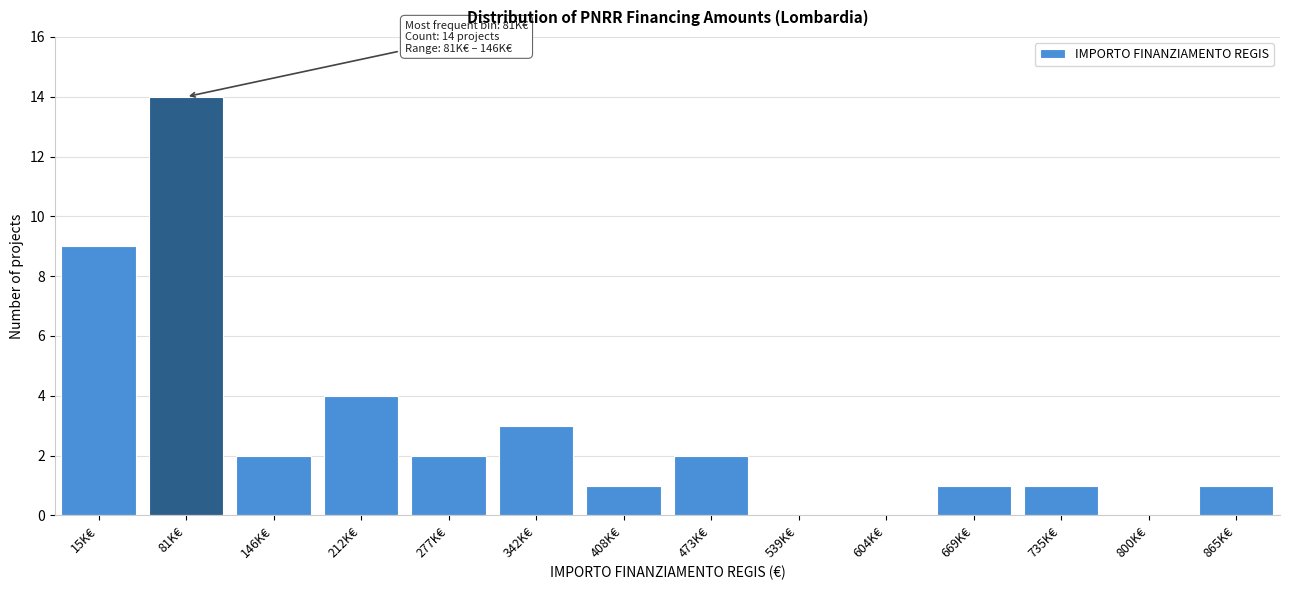

Reading right to left, extract all data points from this chart.

865K€=1	800K€=0	735K€=1	669K€=1	604K€=0	539K€=0	473K€=2	408K€=1	342K€=3	277K€=2	212K€=4	146K€=2	81K€=14	15K€=9